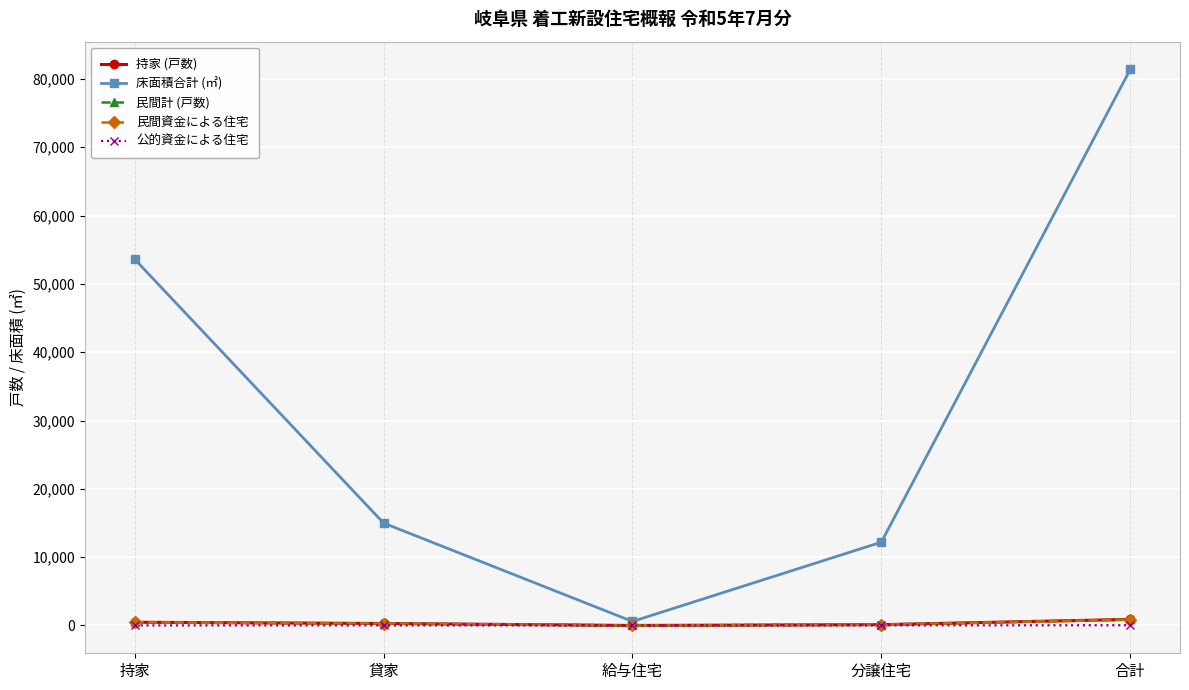

What position from the right is 貸家?

4